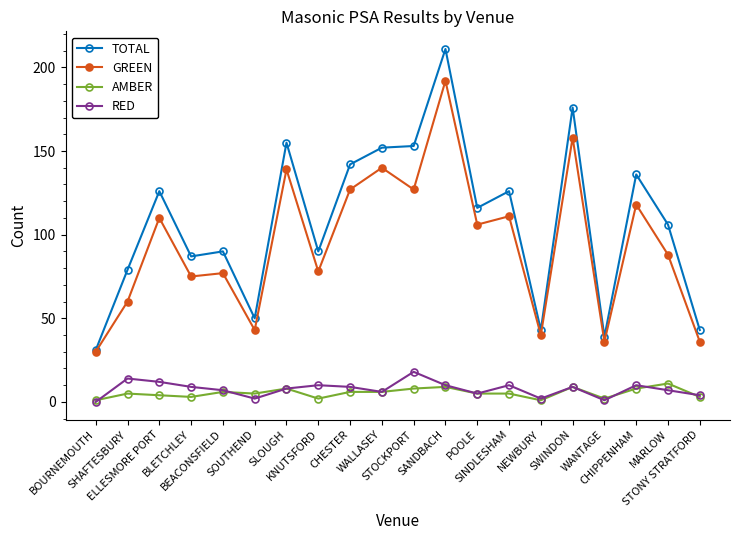

What is the difference between the second highest and minimum values in the AMBER series?

8